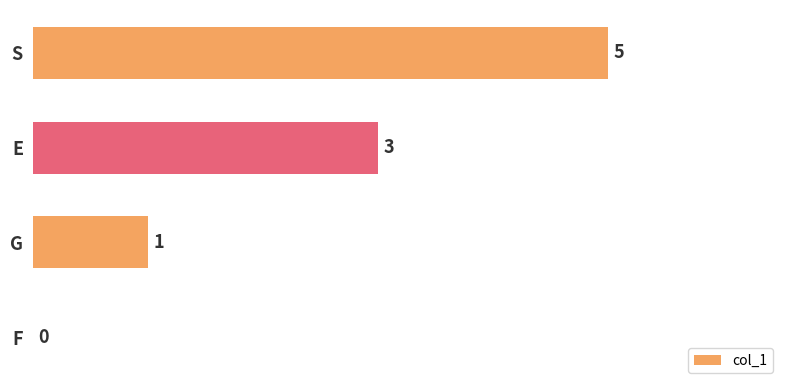

Which has a higher value, F or S?

S